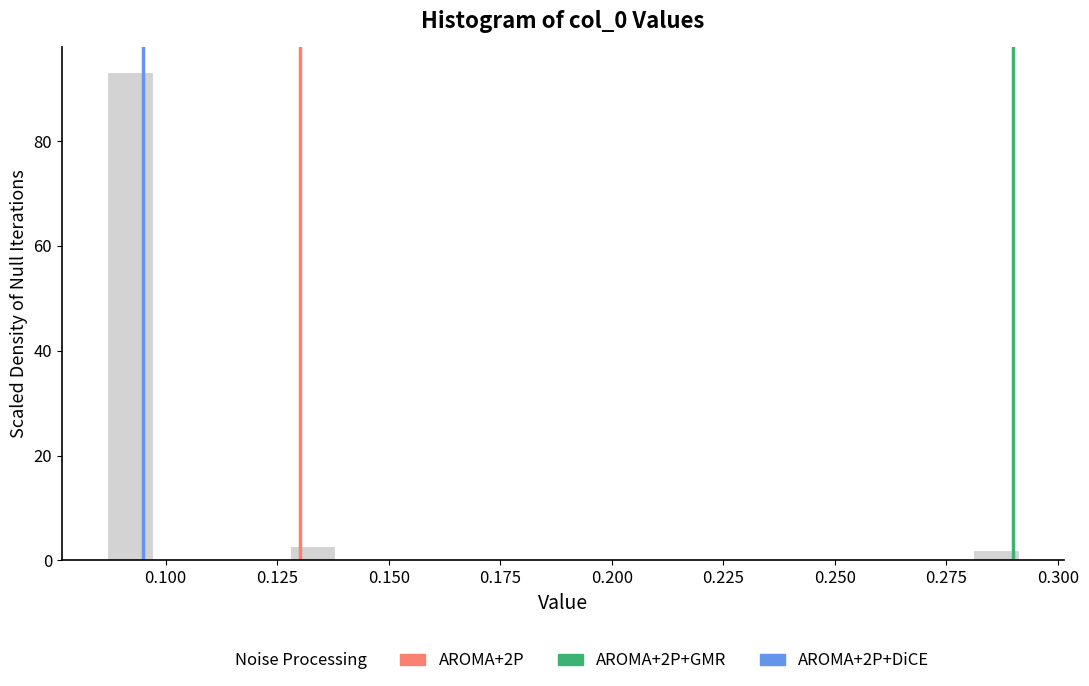

Read against the x-axis, roughly where is the centre of the tallest bar?

0.090